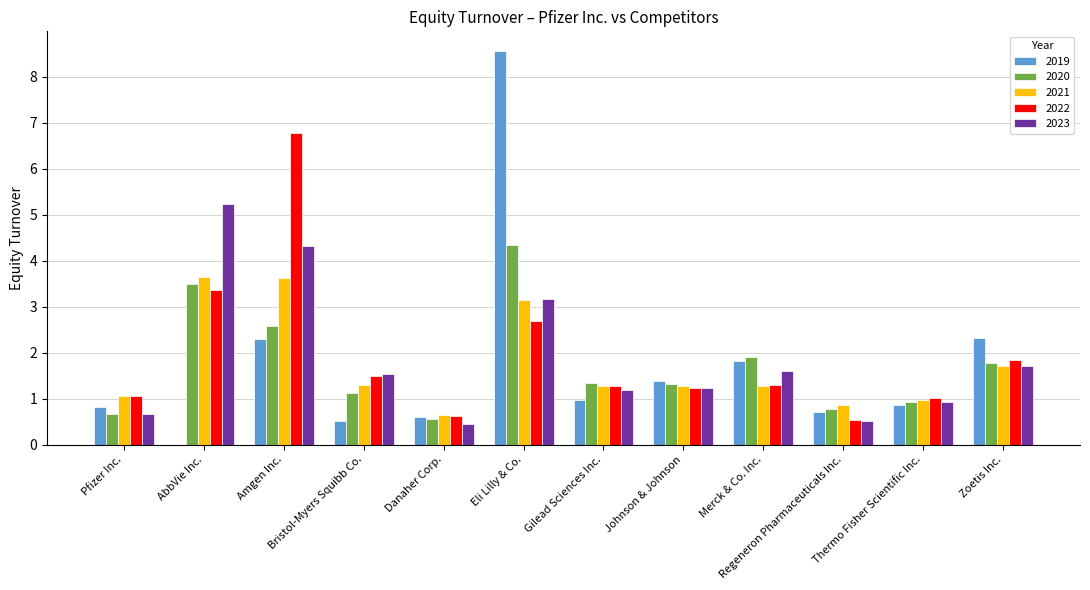

Which label corresponds to the largest value in the chart?

Eli Lilly & Co.